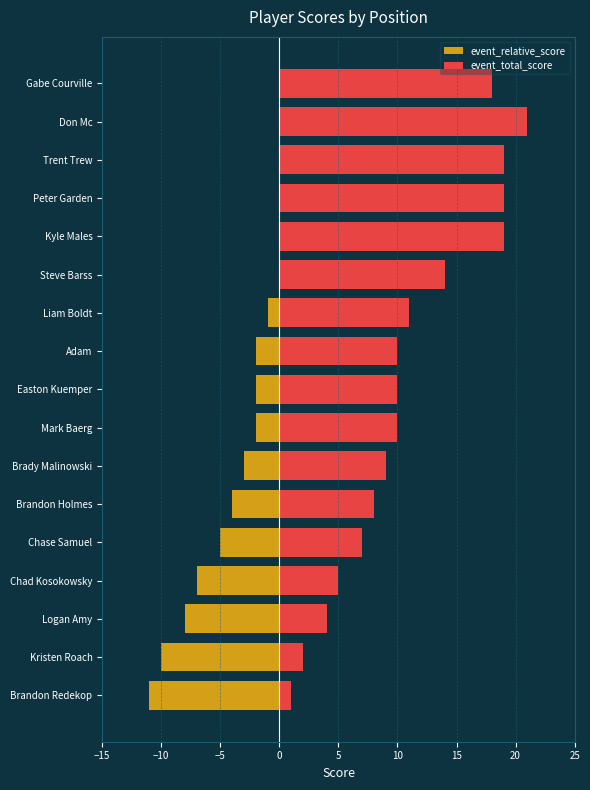

Reading left to right, transcribe all the data shown in this chart.

event_relative_score: -11	-10	-8	-7	-5	-4	-3	-2	-2	-2	-1	2	7	7	7	9	6
event_total_score: 1	2	4	5	7	8	9	10	10	10	11	14	19	19	19	21	18